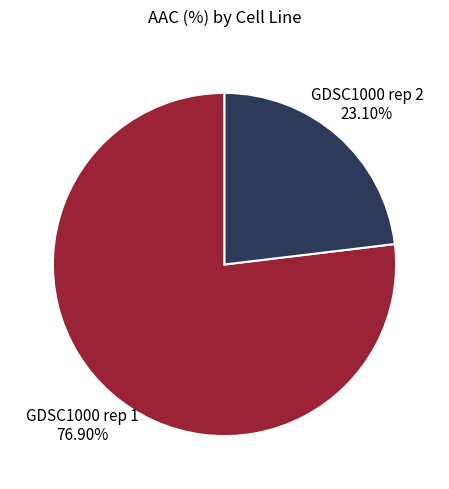

Count the number of slices in the pie.

2